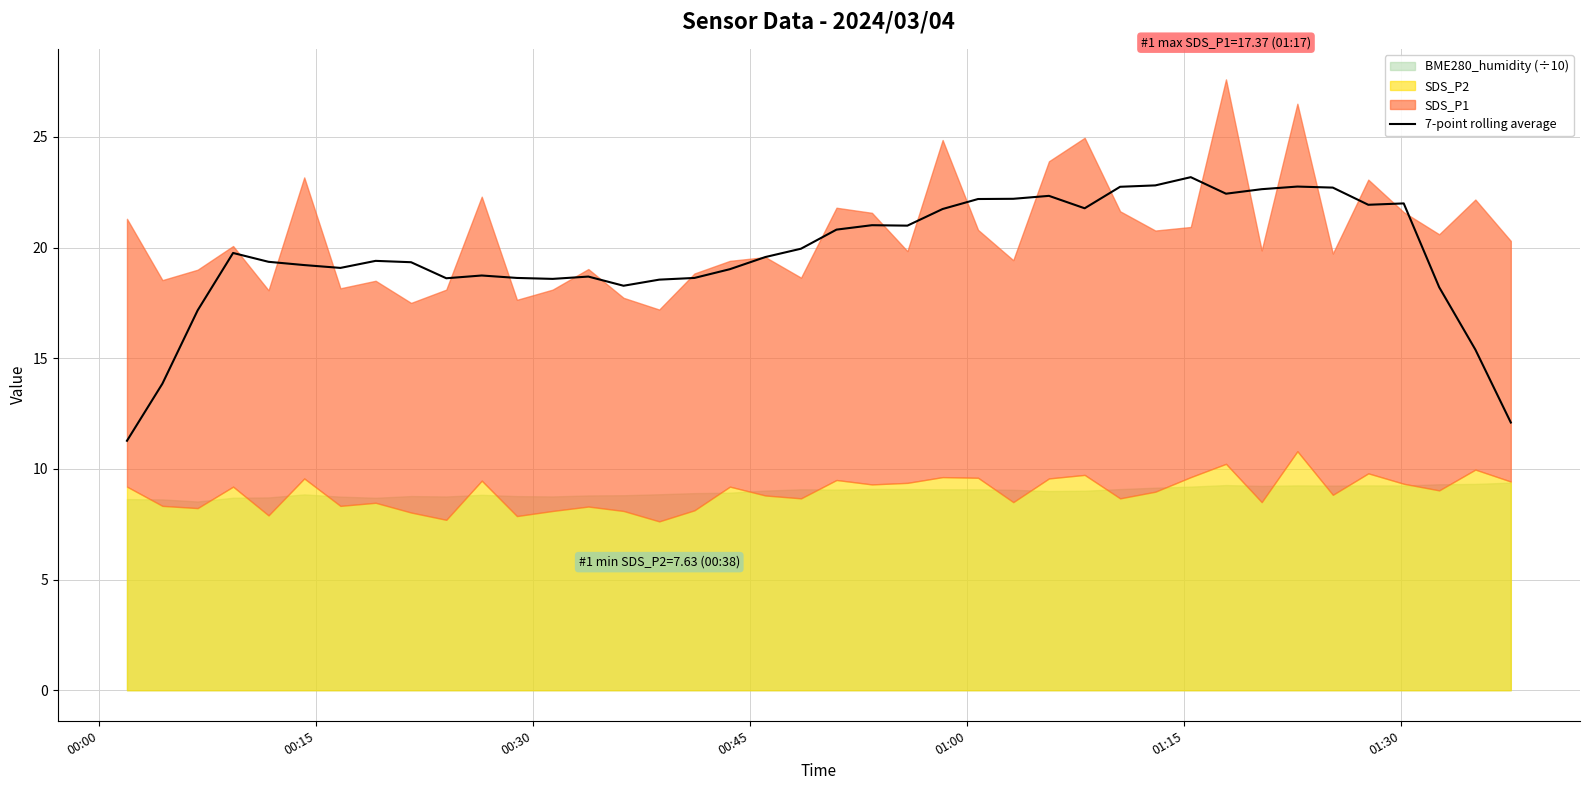

How many data points are less than 19?

14